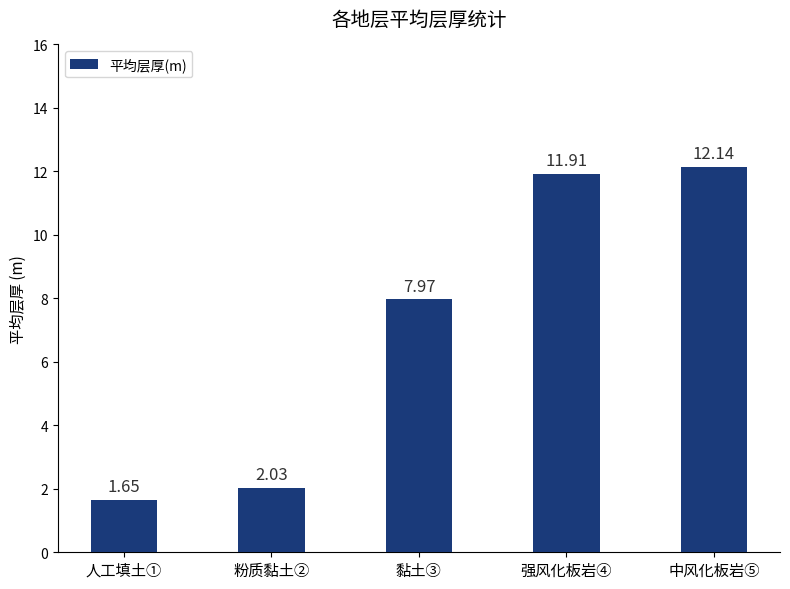

How many values exceed 7?

3